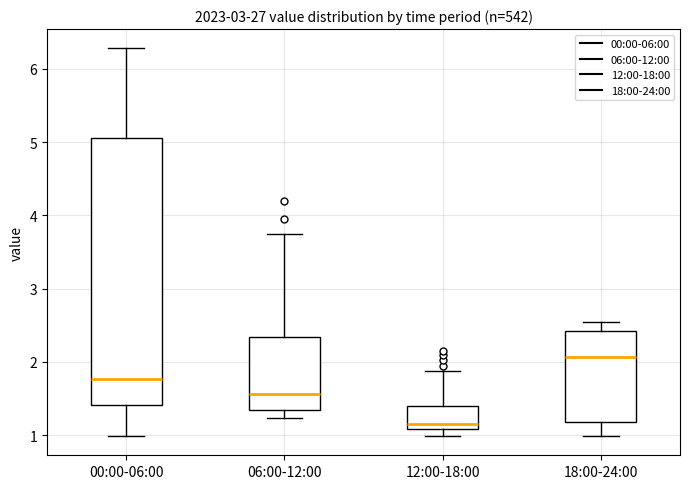

Which box is the tallest, from its lower edge to its upper edge?

00:00-06:00